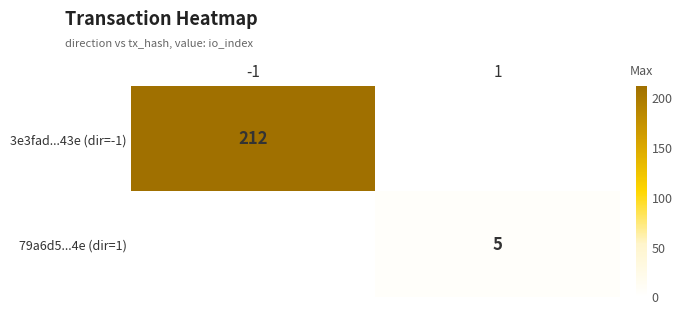

The value of 3e3fad...43e (dir=-1) at -1 is 212. True or false?

True